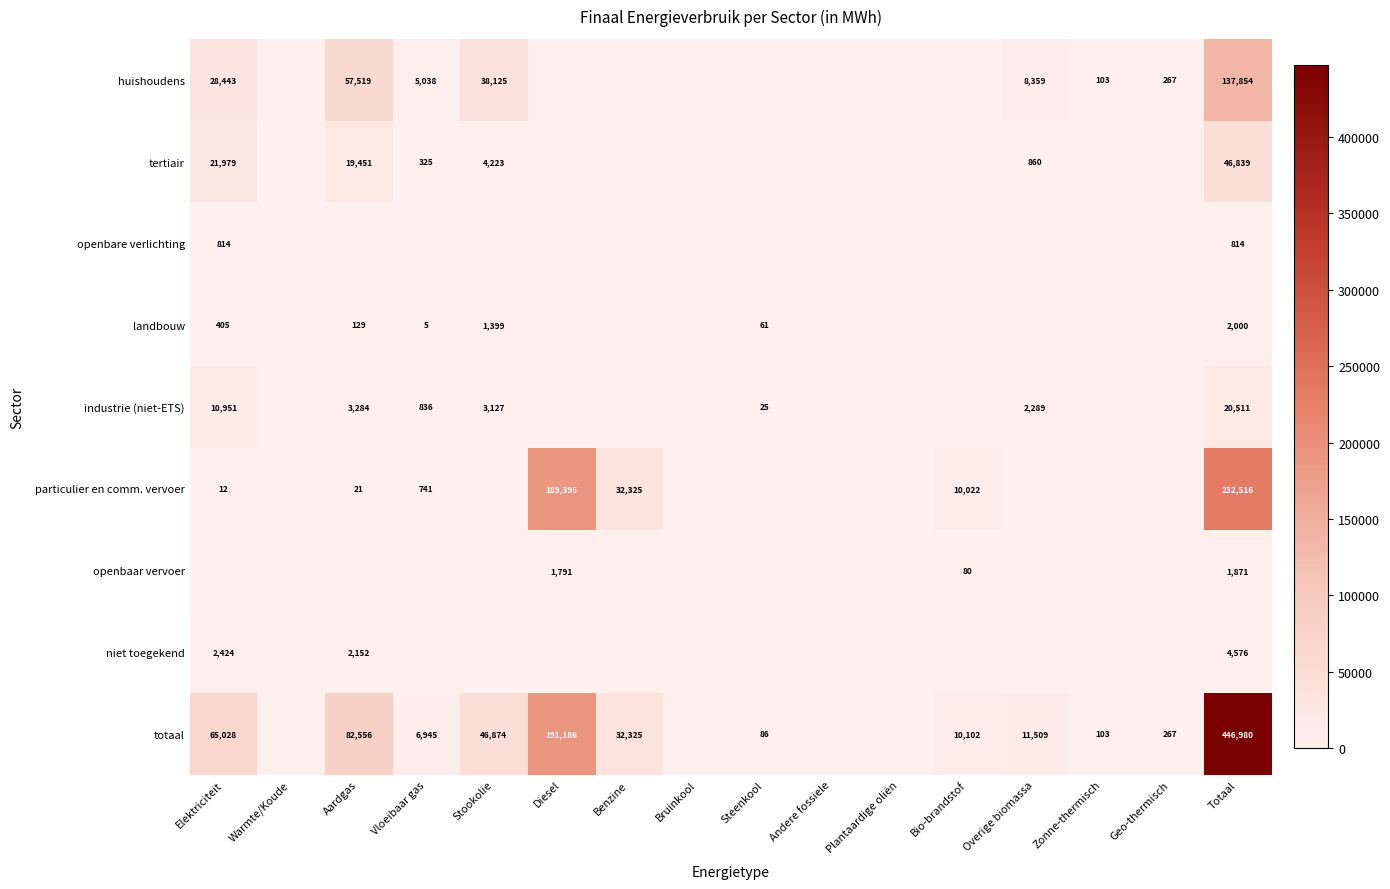

The totaal series shows 127752 at Aardgas. True or false?

False